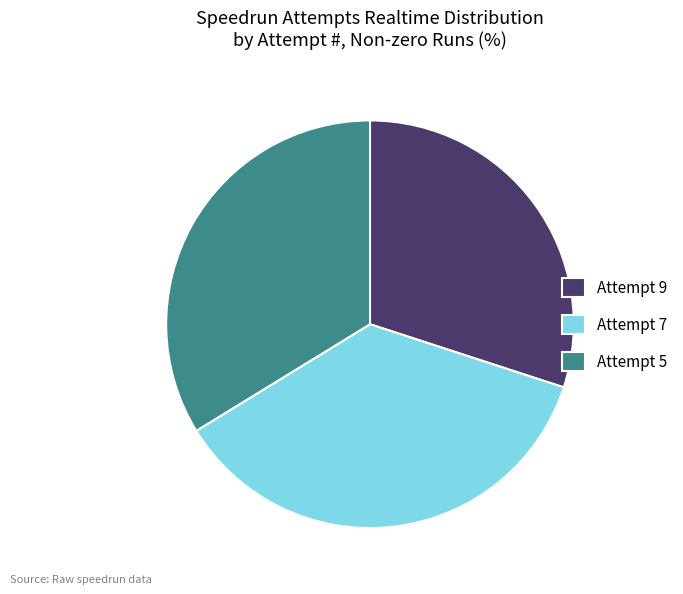

How many segments does this pie chart have?

3